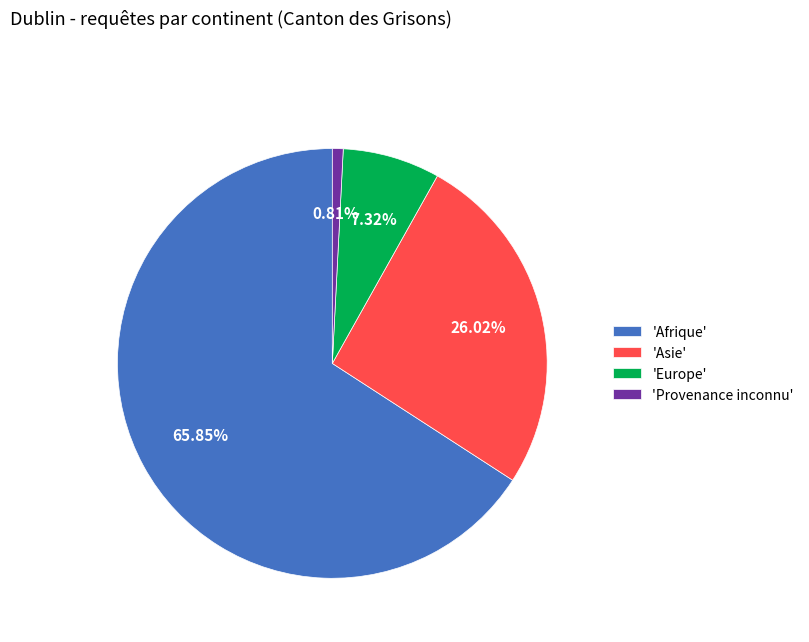

Rank the categories by value from lowest to highest.

'Provenance inconnu', 'Europe', 'Asie', 'Afrique'